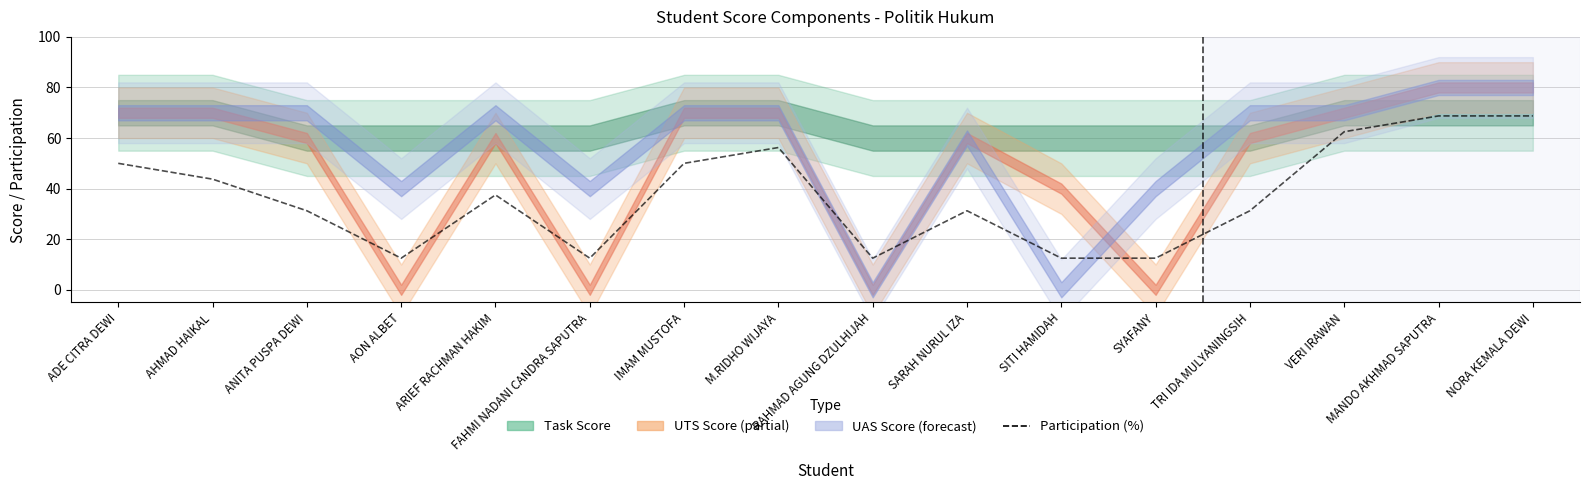

What is the sum of all values?

593.8